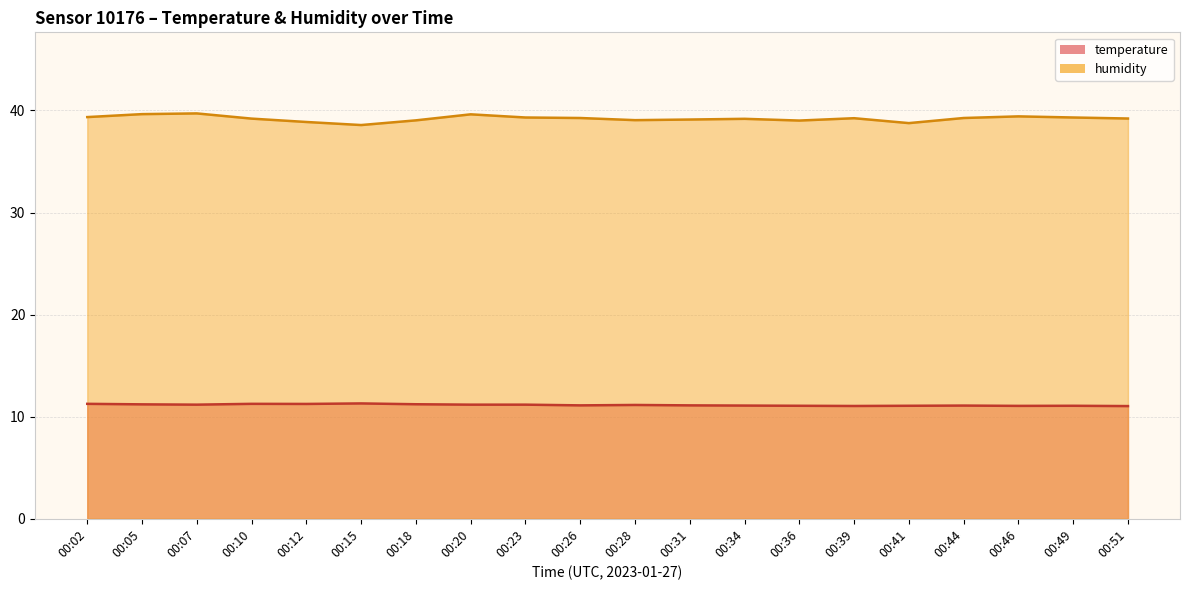

What is the minimum value shown in the chart?

11.0